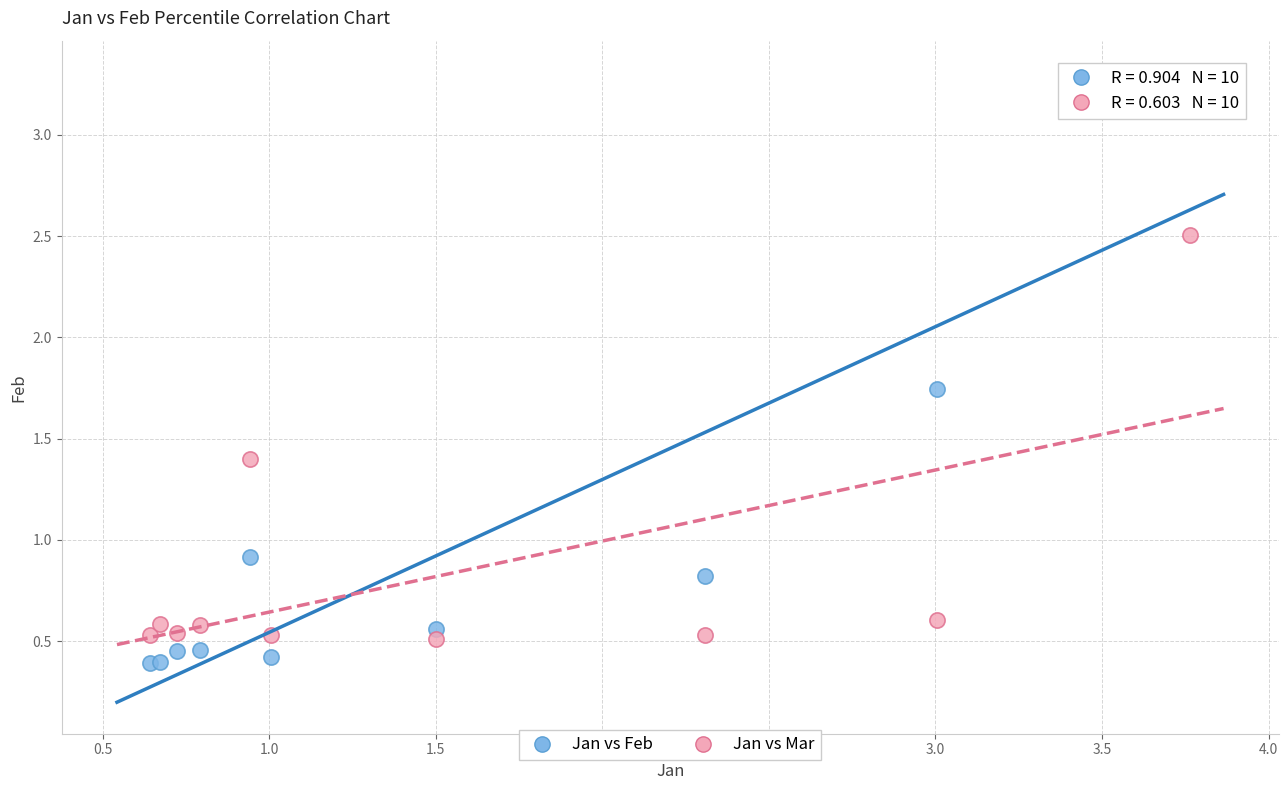

Across all series, what Y value is closest to 1?

0.9